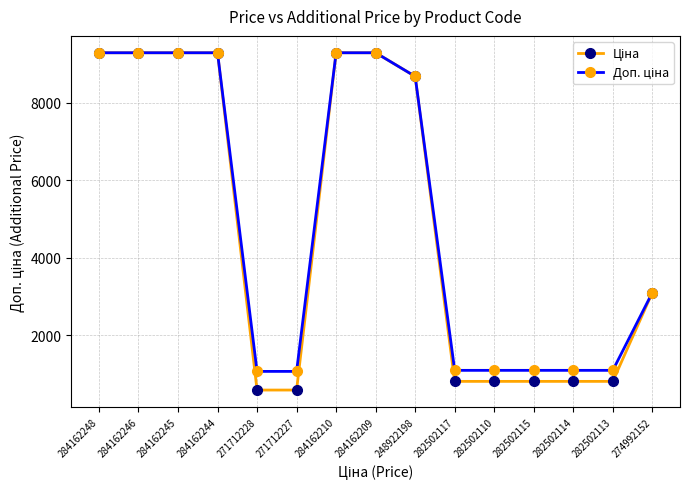

What is the difference between the highest and lowest values at 282502114?

284.9